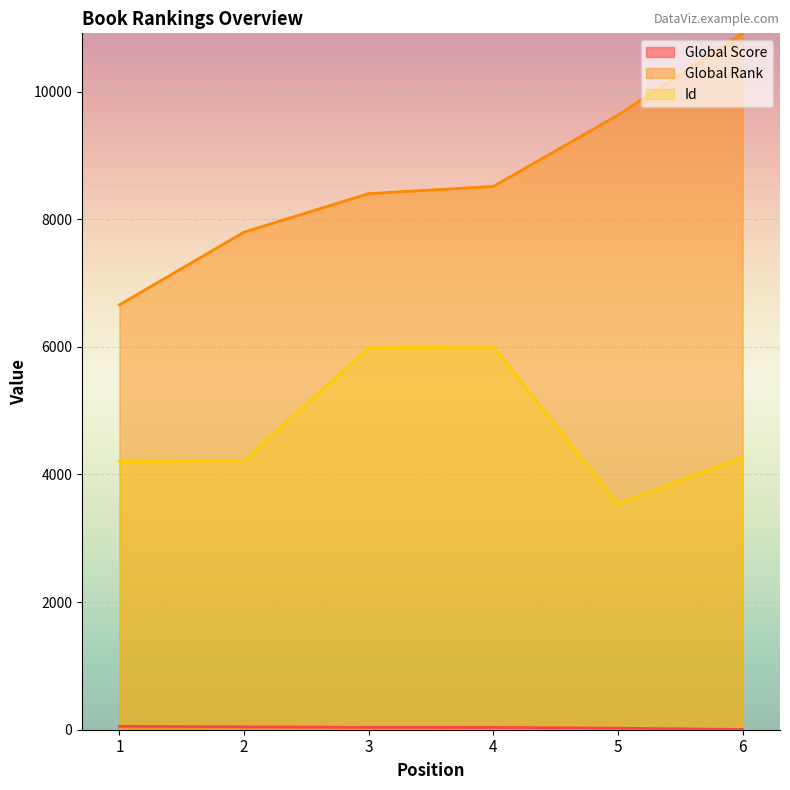

How many Global Rank values are between 7797 and 9631?

4